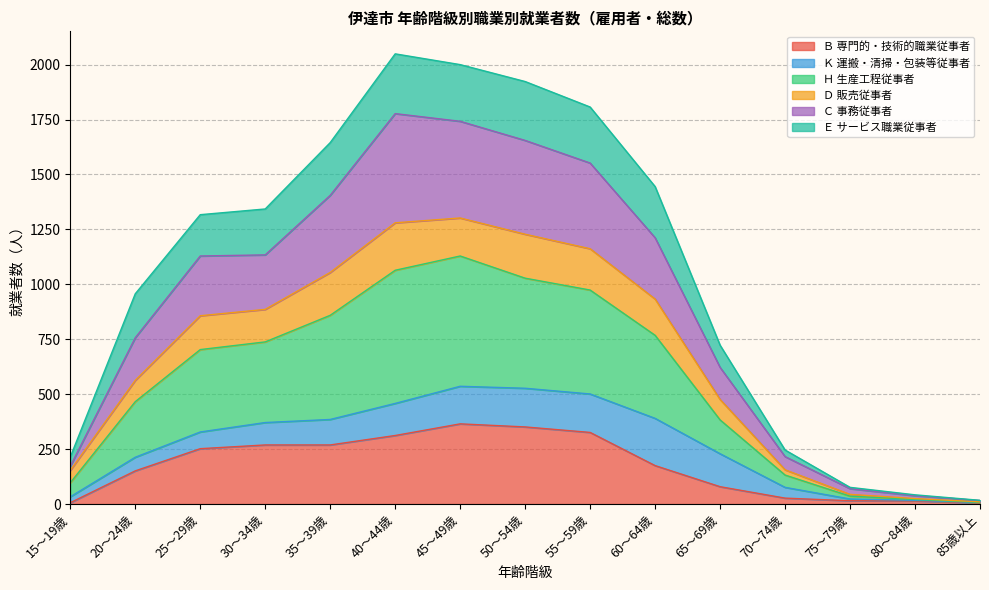

Does the chart display data point markers on the line(s)?

No